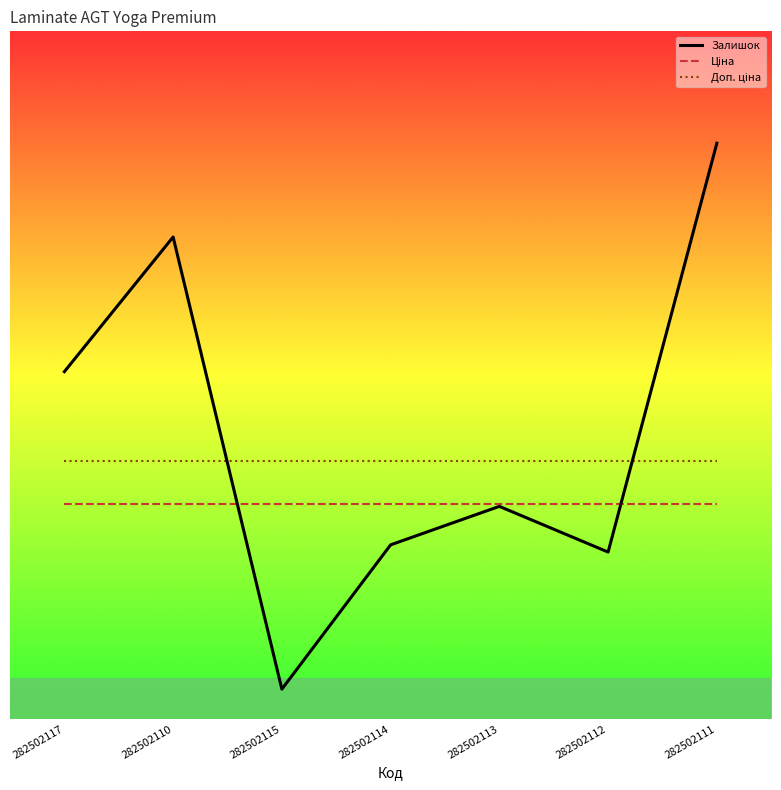

What is the difference between the Залишок values at 282502111 and 282502115?

227.0